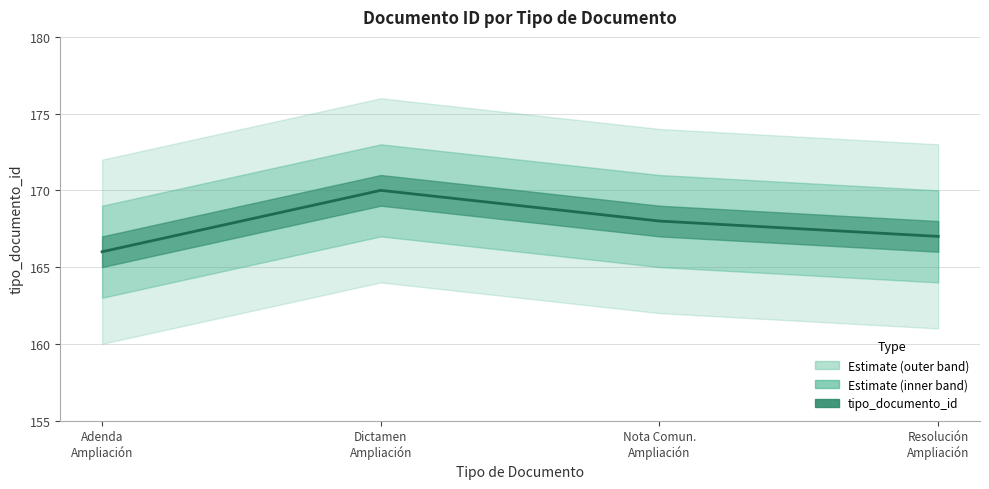

What is the sum of the values at Resolución Ampliación and Adenda Ampliación?

333